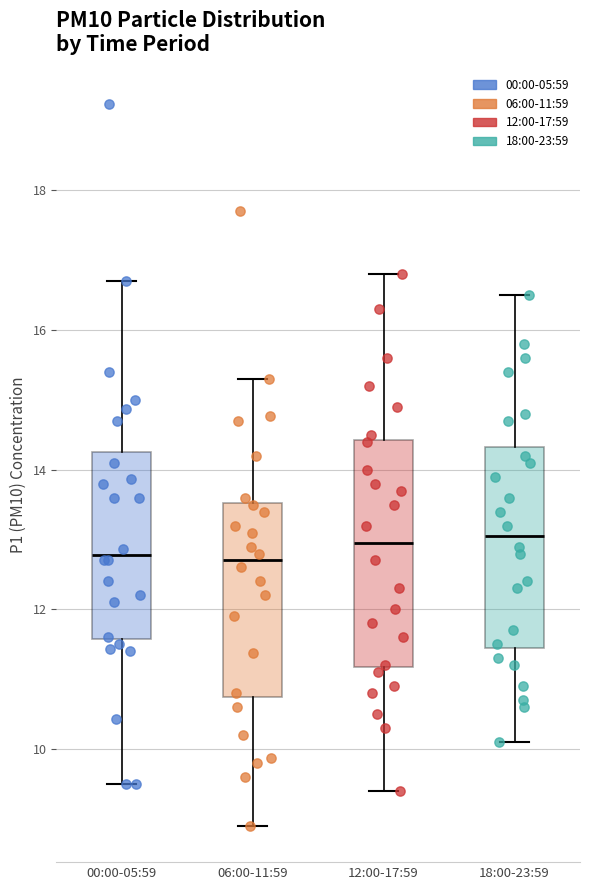

Reading left to right, transcribe this box plot: for each box, give where its median line is, the range the box spans, and where its two whiskers end, as read against the y-axis. The values are not printed on the chart, so give them approximately, as read against the axis.

00:00-05:59: median 12.8, box 11.6 to 14.2, whiskers 9.6 to 16.8
06:00-11:59: median 12.8, box 10.8 to 13.6, whiskers 9.0 to 15.4
12:00-17:59: median 13.0, box 11.2 to 14.4, whiskers 9.4 to 16.8
18:00-23:59: median 13.0, box 11.4 to 14.4, whiskers 10.2 to 16.6